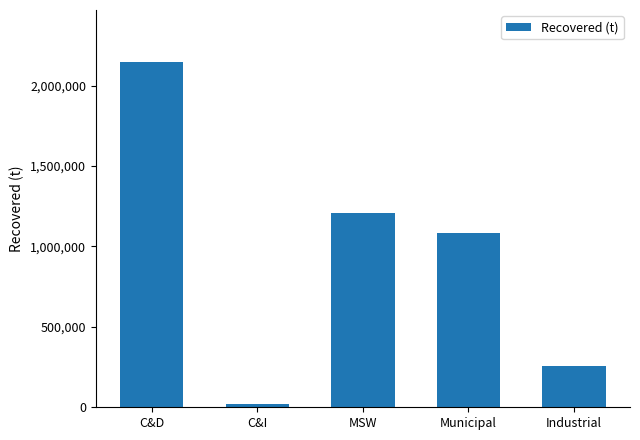

Are the bars horizontal?

No